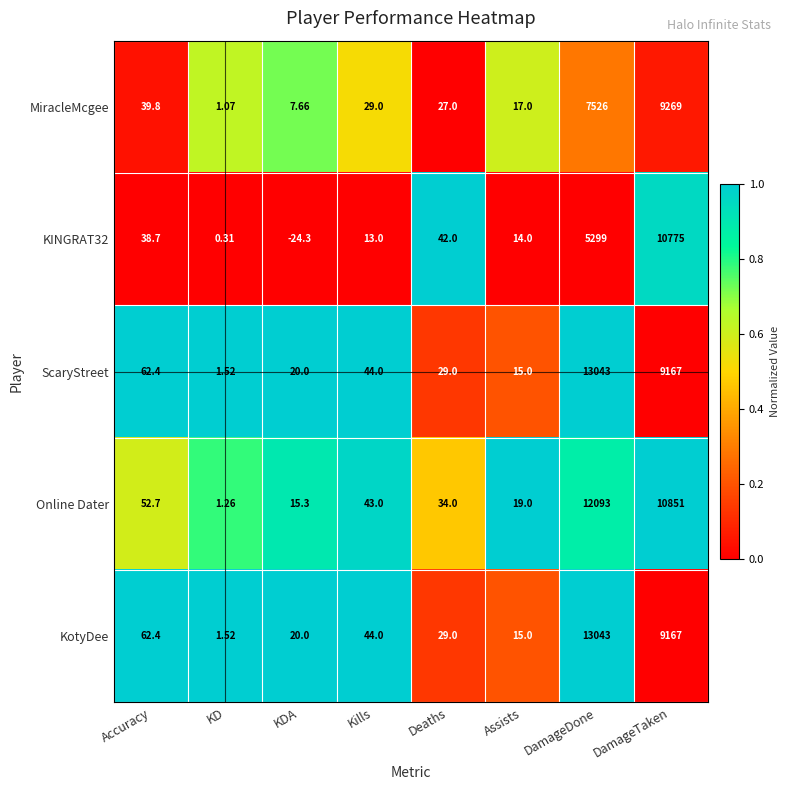

Which label corresponds to the smallest value in the chart?

KDA